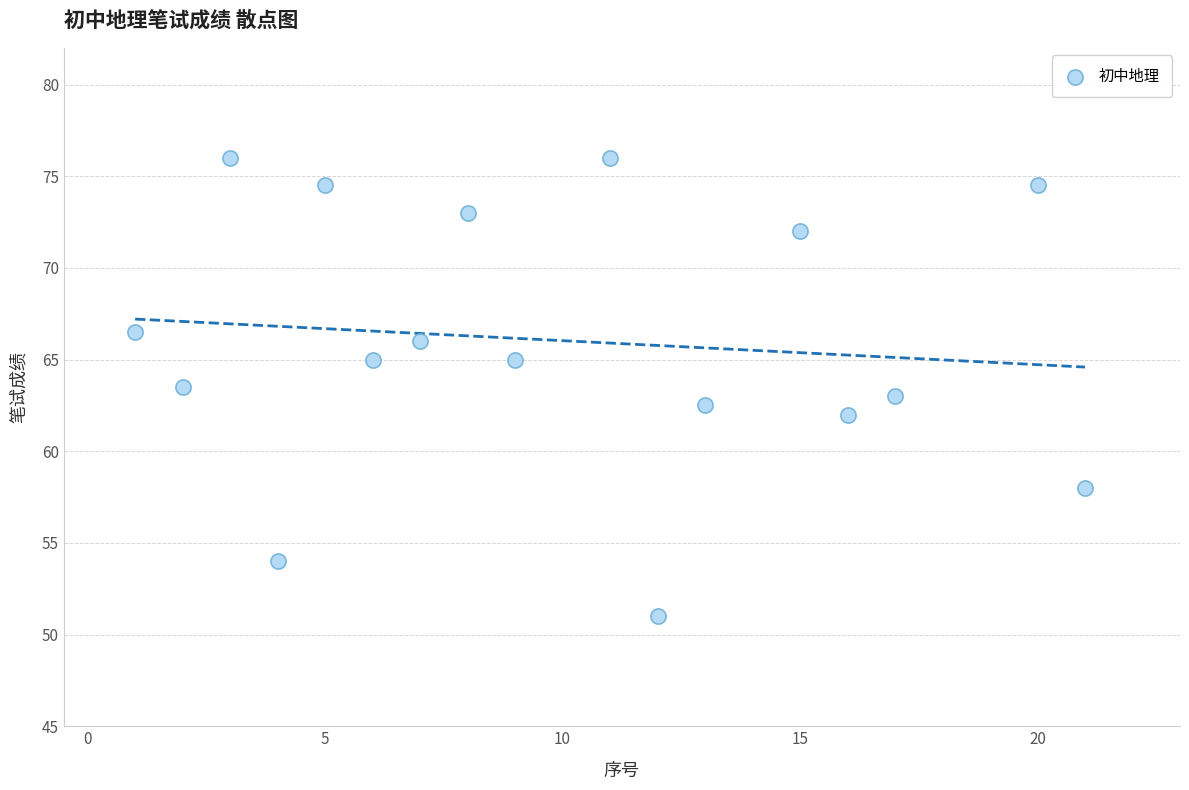

What is the range of X values (max minus min)?

20.0